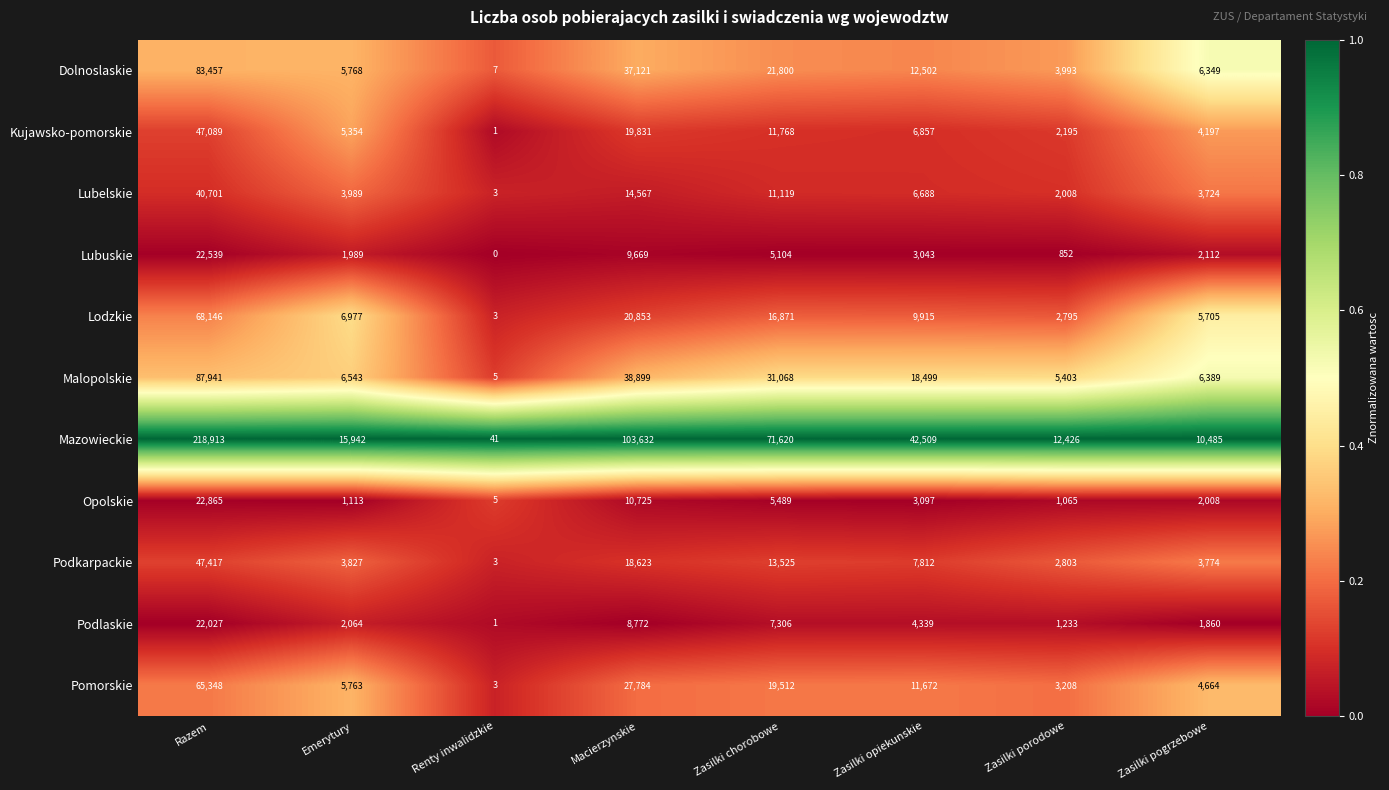

Which series has the largest total across all categories?

Mazowieckie